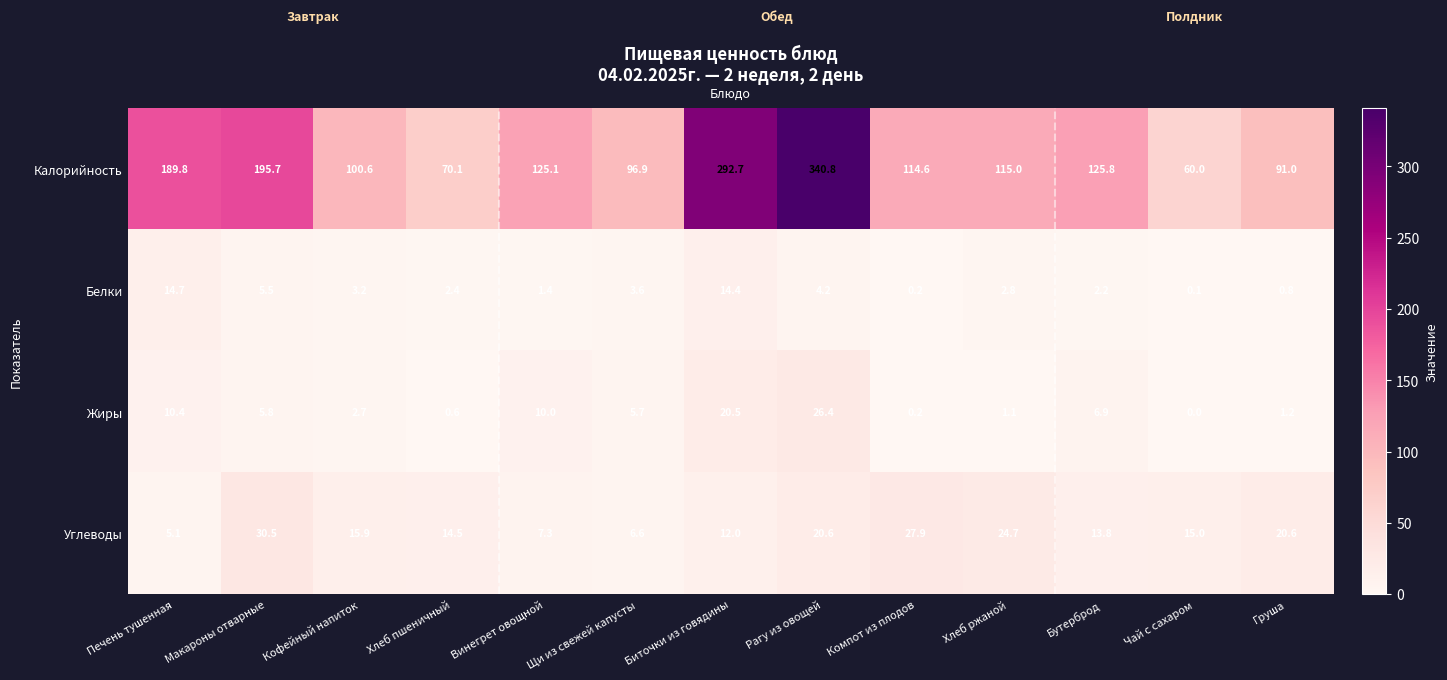

At which label does Жиры reach its minimum?

Чай с сахаром